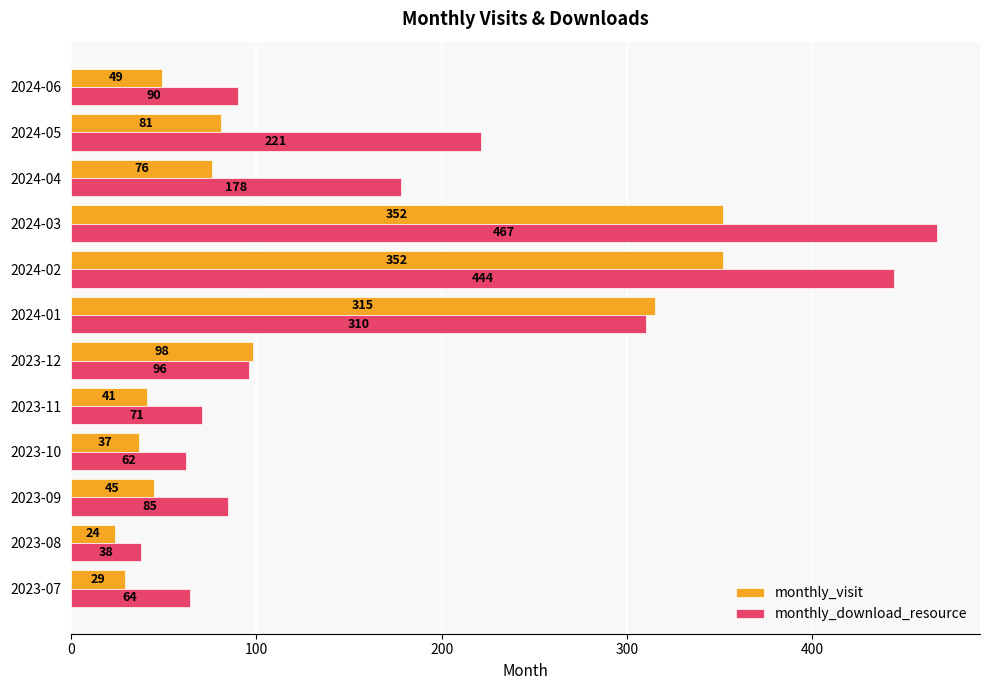

Which series has the widest spread of values?

monthly_download_resource